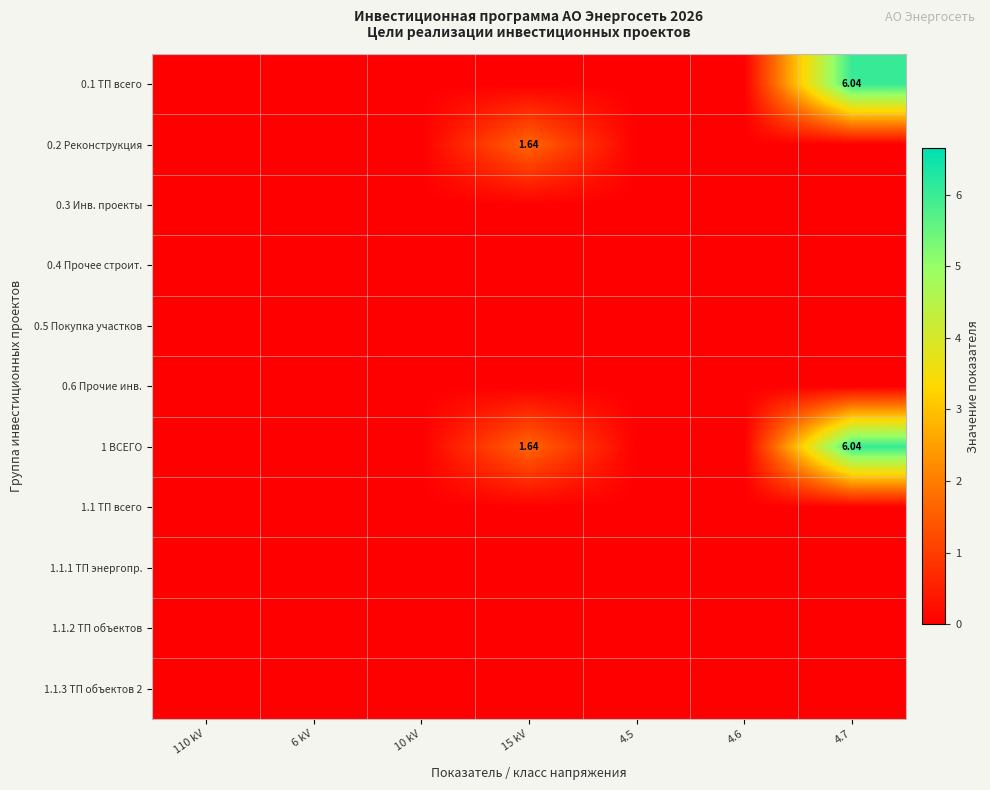

Rank the categories by 1 ВСЕГО value from highest to lowest.

4.7, 15 kV, 110 kV, 6 kV, 10 kV, 4.5, 4.6